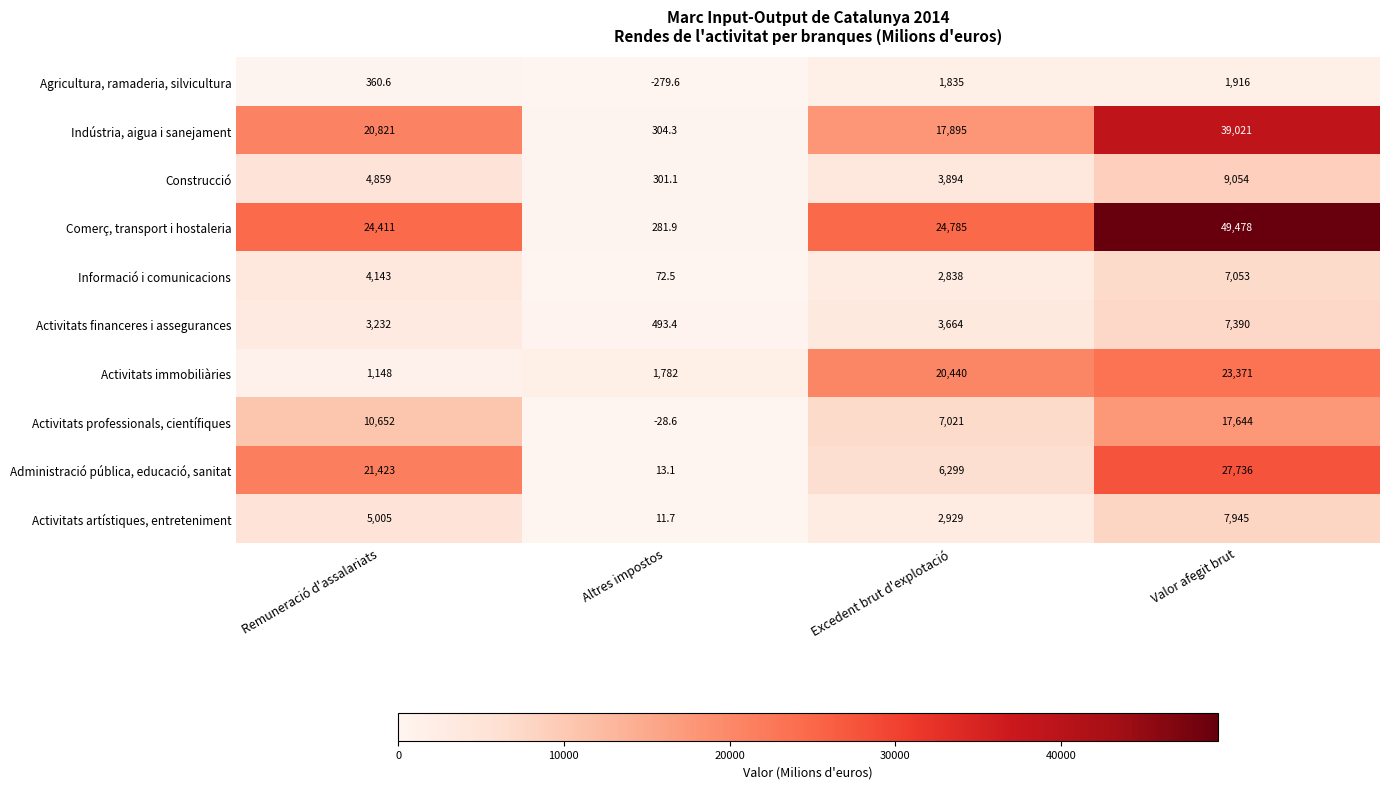

What is the sum of the Informació i comunicacions values at Remuneració d'assalariats and Valor afegit brut?

11196.0